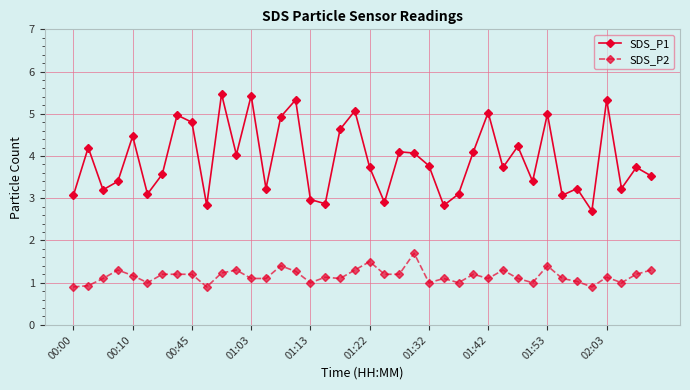

Rank the series by their average value, from lowest to highest.

SDS_P2, SDS_P1